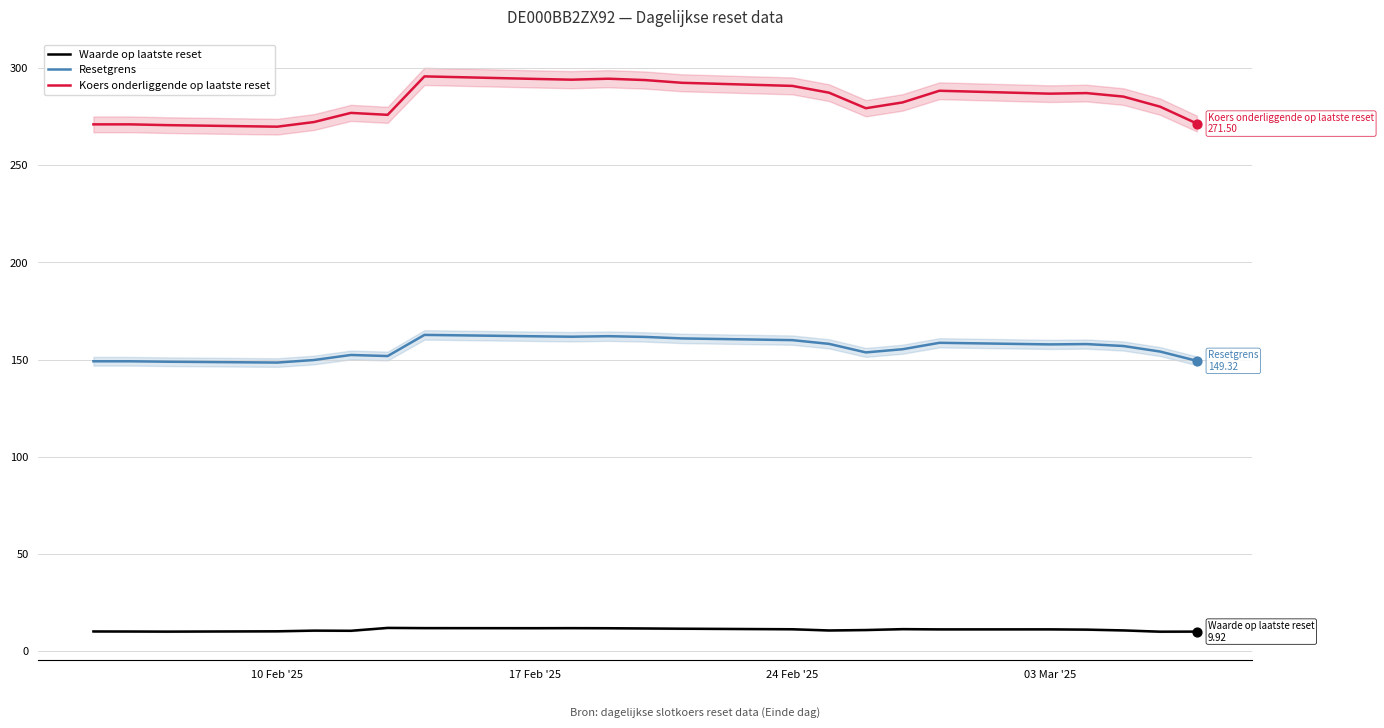

Which series reaches the maximum Y coordinate?

Koers onderliggende op laatste reset